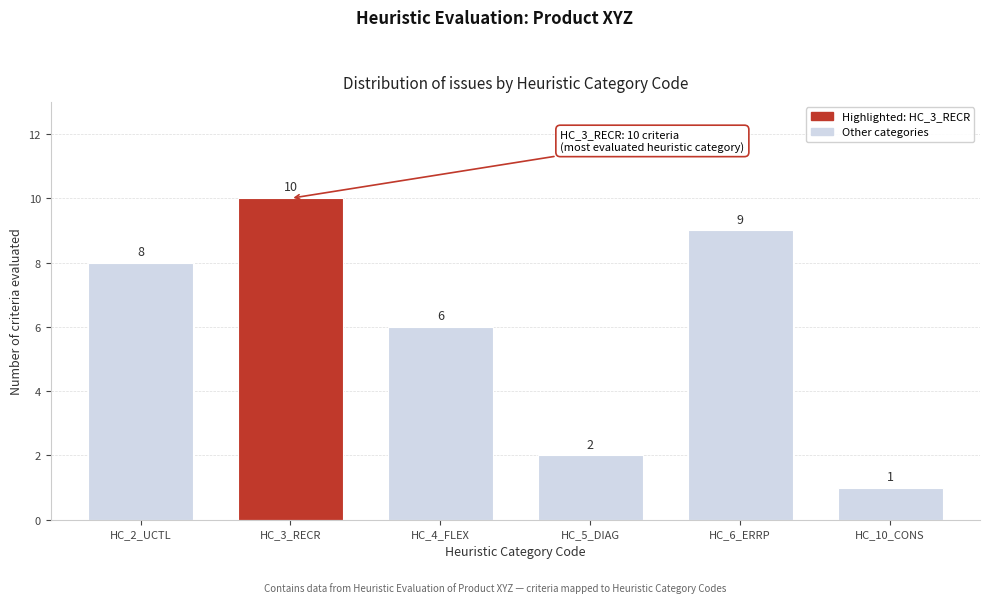

Reading left to right, transcribe all the data shown in this chart.

HC_2_UCTL=8	HC_3_RECR=10	HC_4_FLEX=6	HC_5_DIAG=2	HC_6_ERRP=9	HC_10_CONS=1